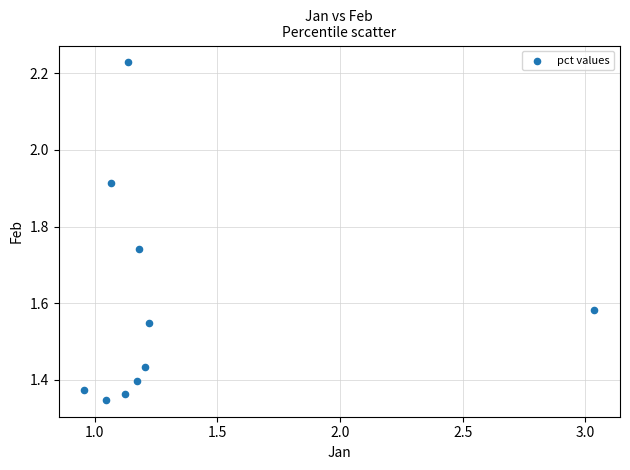

What is the range of Y values (max minus min)?

0.9